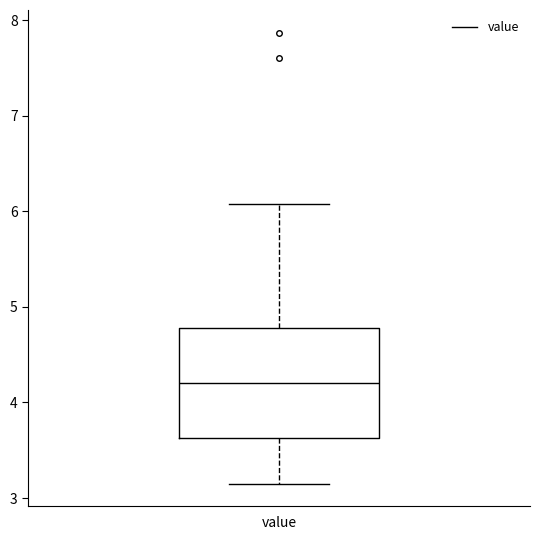

Read this box plot against the y-axis: the position of the median line, the range covered by the box, and the ends of both whiskers. The values are not printed on the chart, so give them approximately, as read against the axis.

median 4.2, box 3.6 to 4.8, whiskers 3.2 to 6.1